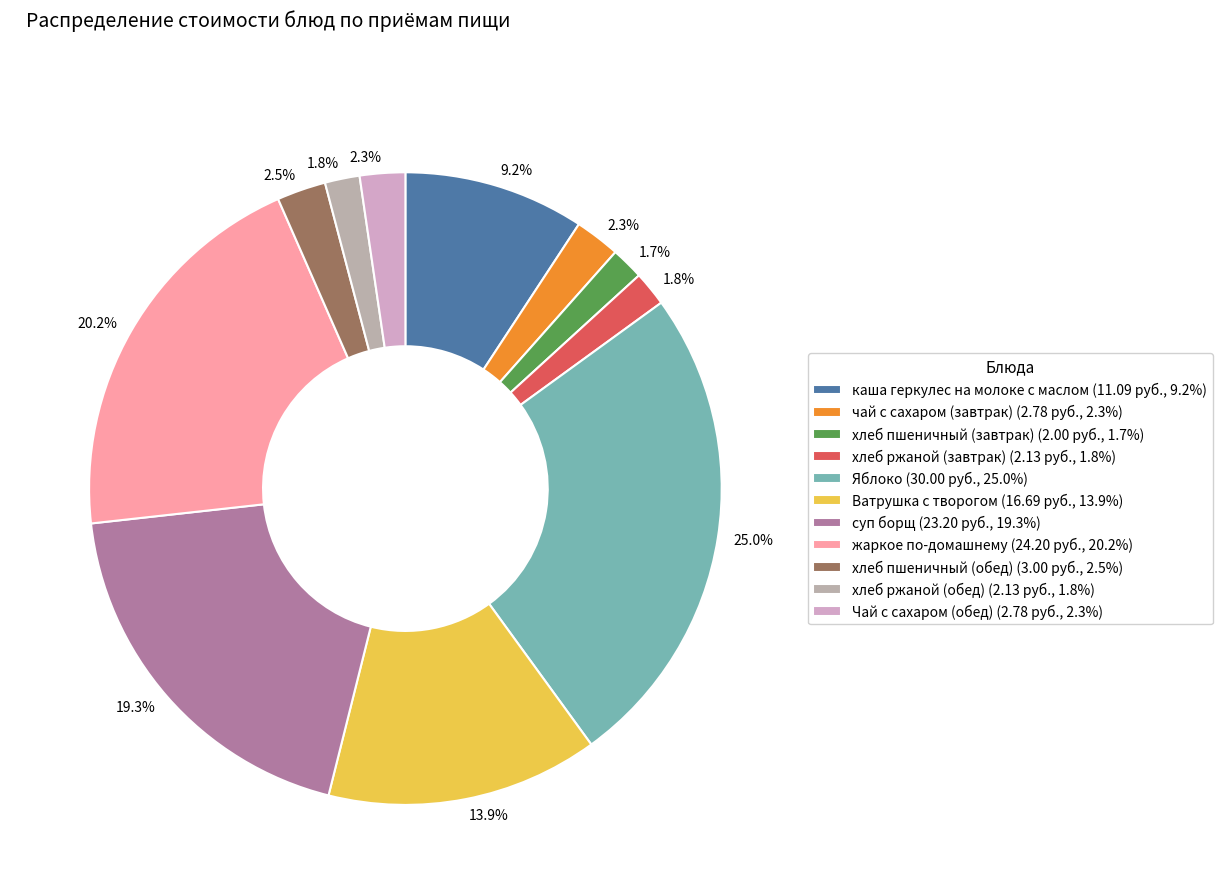

To the nearest percent, what percentage of the pie is хлеб пшеничный (завтрак)?

2%